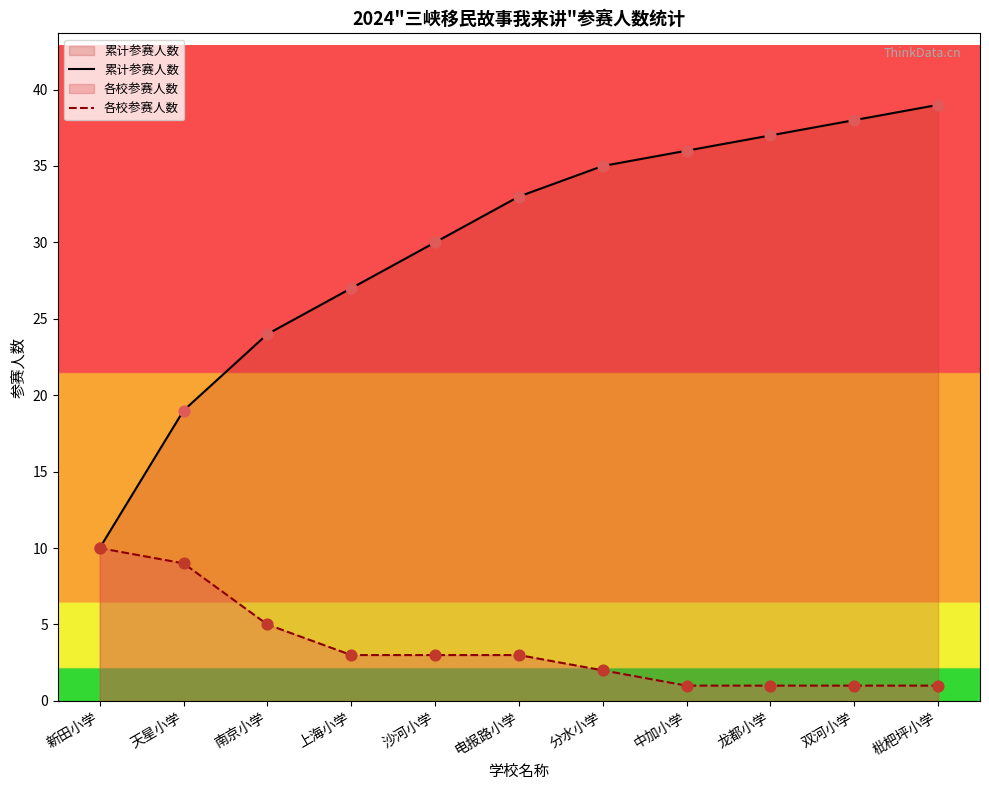

Is the value of 各校参赛人数 at 天星小学 greater than the value of 累计参赛人数 at 沙河小学?

No